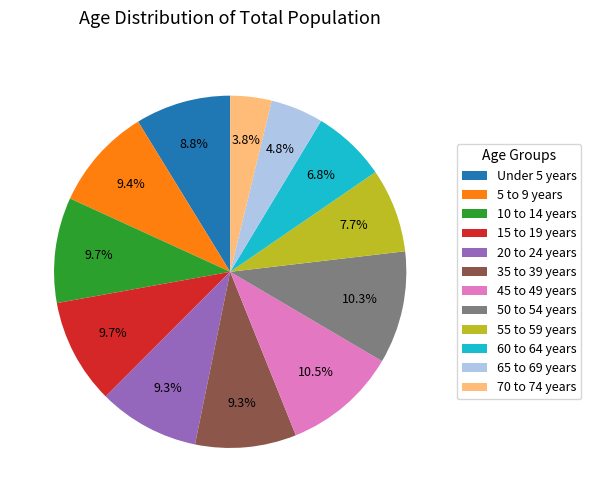

Is there any slice that represents more than half of the pie?

No